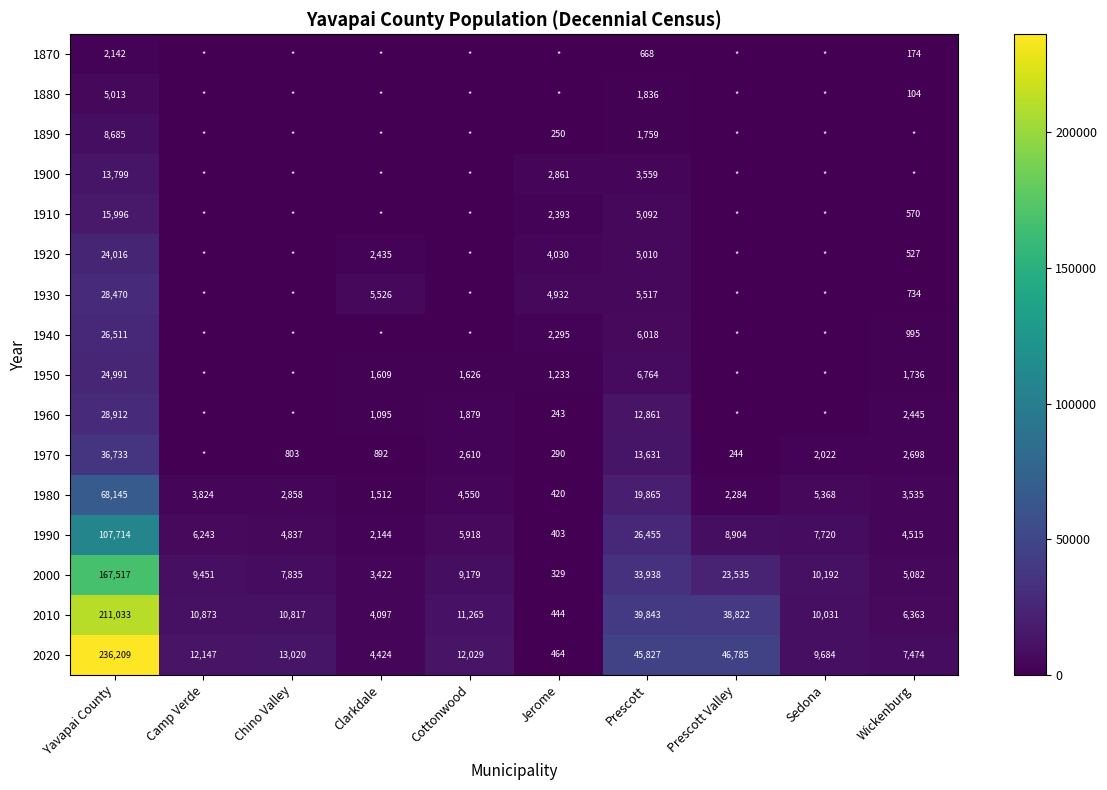

Is the value of 1980 at Sedona greater than the value of 2010 at Yavapai County?

No